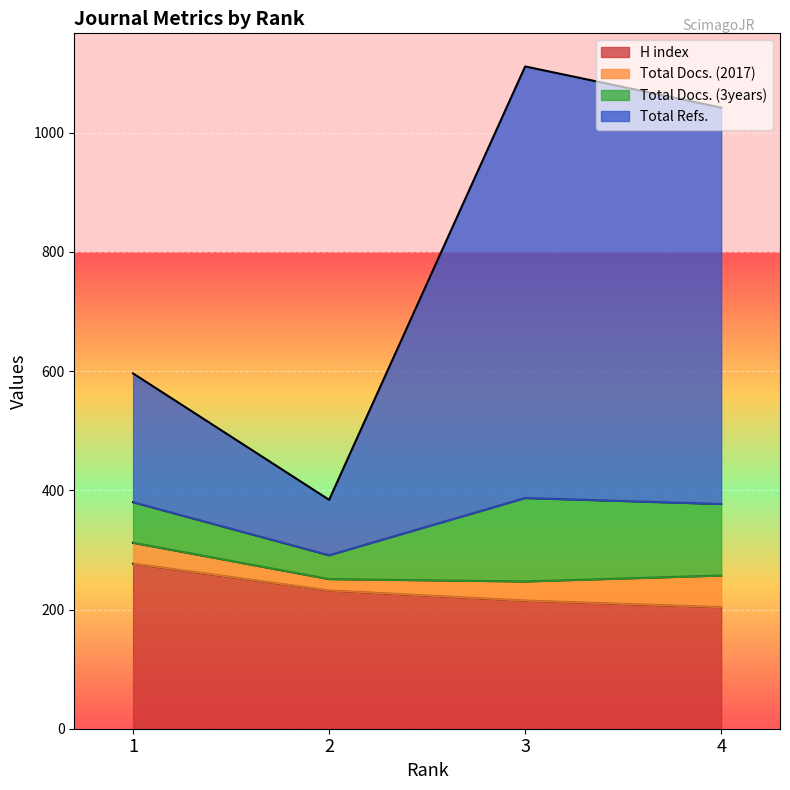

What is the highest value of the H index series?

277